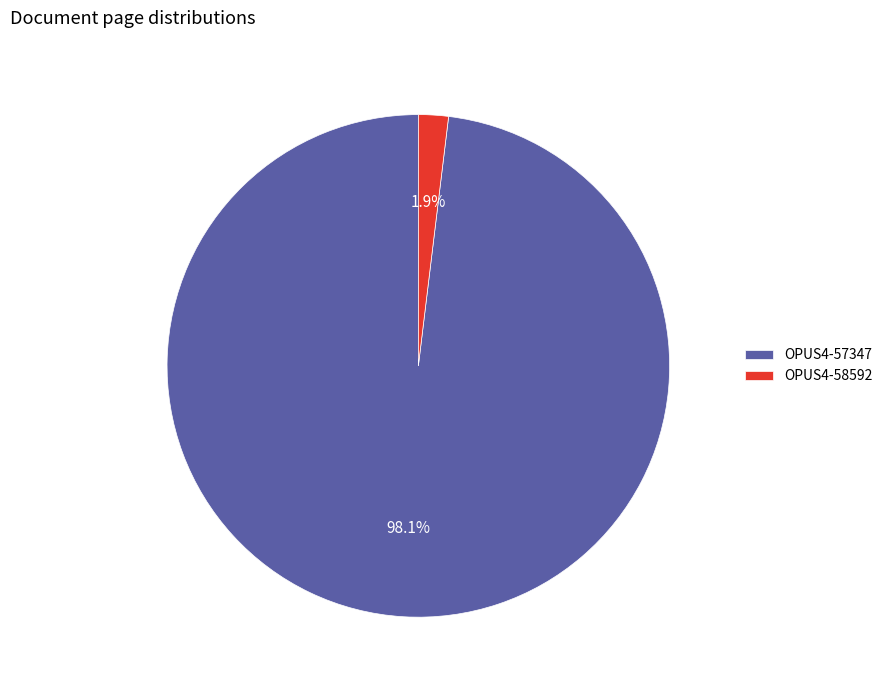

How much of the chart is everything except OPUS4-57347?

1.9%